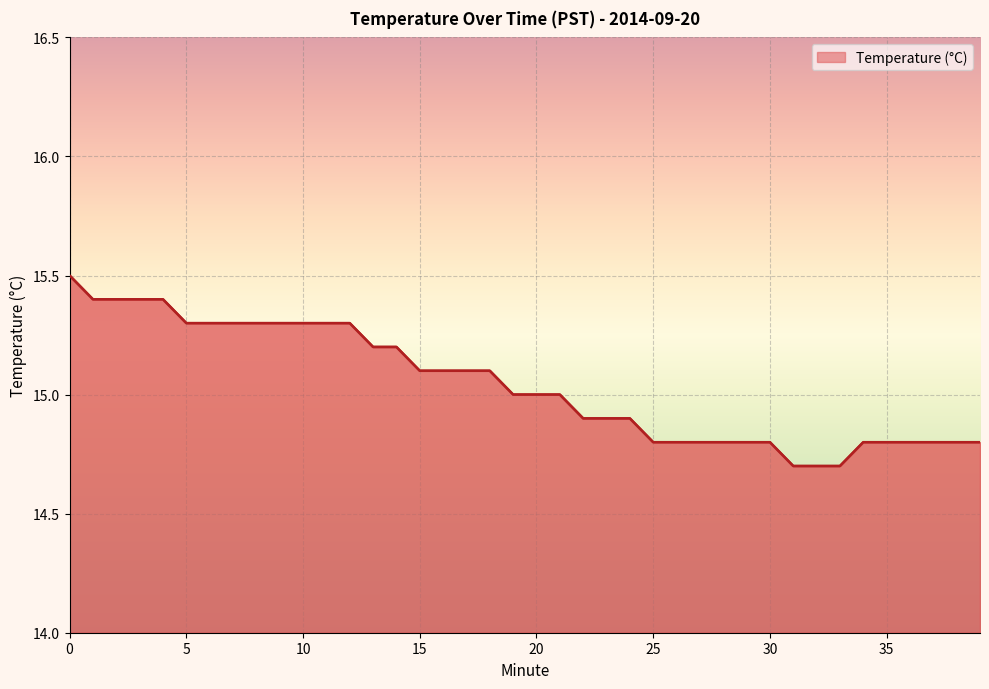

What is the greatest value displayed?

15.5